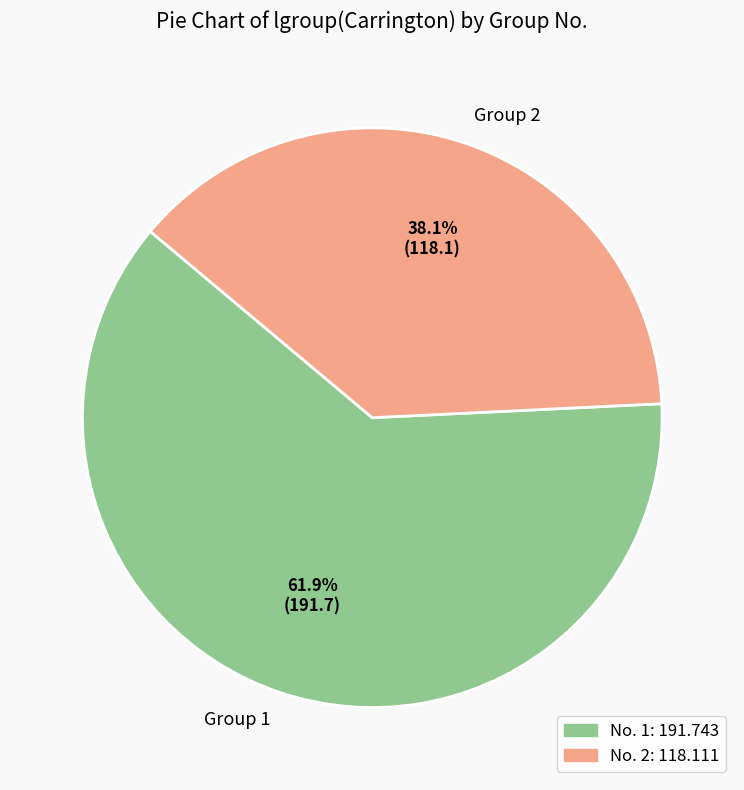

Which slice represents more than half of the pie?

Group 1